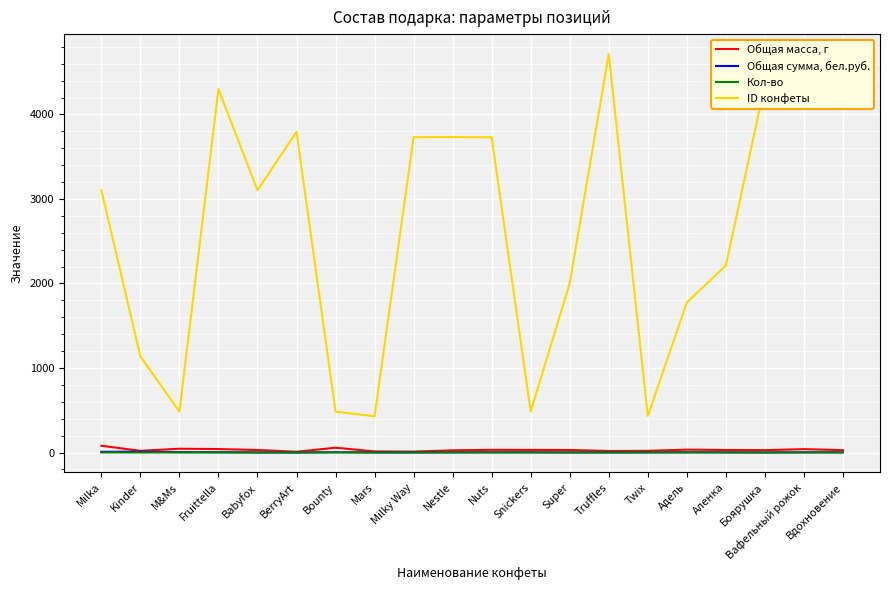

What is the minimum value shown in the chart?

0.2